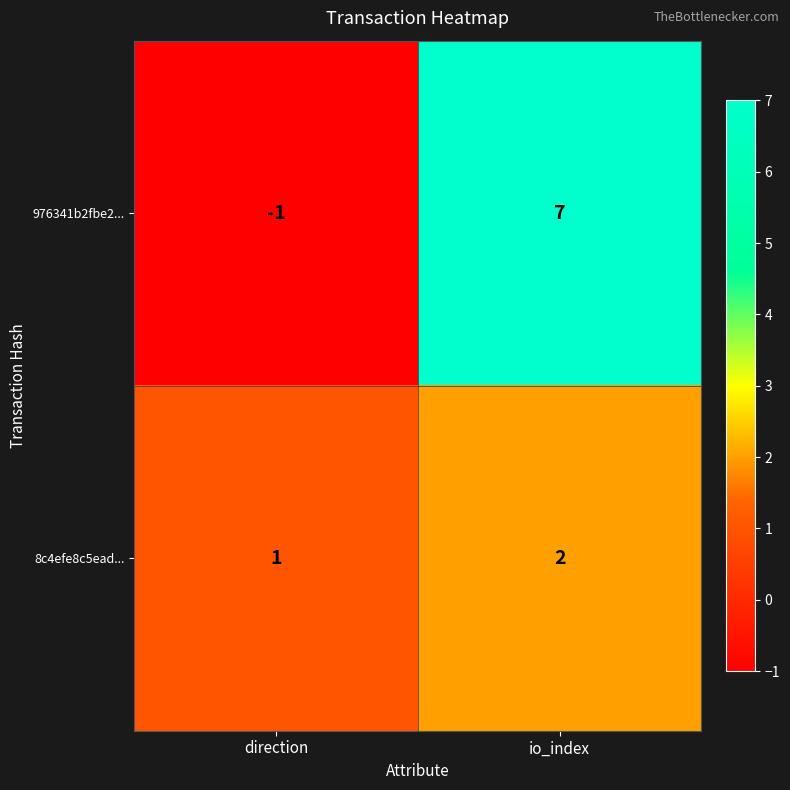

What is the smallest value displayed?

-1